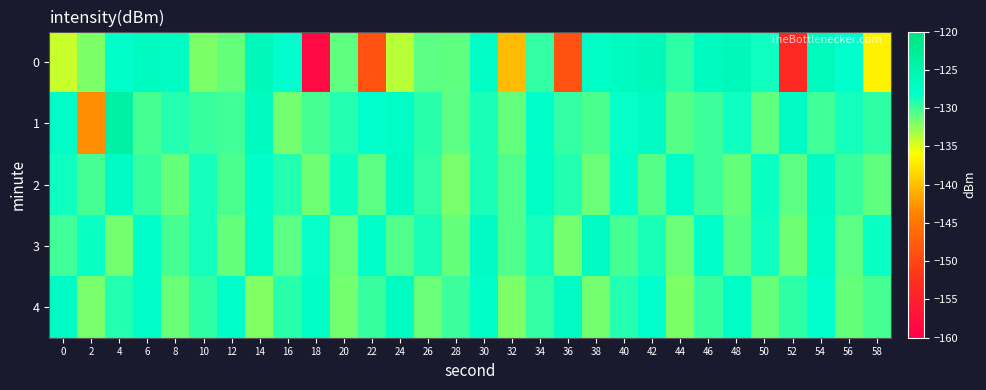

Reading left to right, transcribe all the data shown in this chart.

0: 0=-134.3	2=-132.0	4=-127.9	6=-127.0	8=-127.1	10=-132.0	12=-131.2	14=-126.2	16=-128.1	18=-158.3	20=-131.1	22=-148.9	24=-133.8	26=-130.8	28=-131.1	30=-127.4	32=-140.3	34=-129.6	36=-148.8	38=-127.5	40=-126.7	42=-126.3	44=-129.5	46=-126.8	48=-126.4	50=-128.6	52=-153.6	54=-126.6	56=-128.0	58=-136.8
1: 0=-127.6	2=-143.1	4=-123.9	6=-130.3	8=-129.1	10=-129.8	12=-130.1	14=-127.0	16=-131.7	18=-130.2	20=-129.2	22=-128.1	24=-127.5	26=-129.3	28=-130.8	30=-128.9	32=-131.2	34=-127.8	36=-129.6	38=-130.4	40=-128.2	42=-127.1	44=-130.7	46=-129.9	48=-128.5	50=-131.0	52=-127.3	54=-130.1	56=-128.7	58=-129.5
2: 0=-128.5	2=-130.2	4=-127.3	6=-129.8	8=-131.1	10=-128.6	12=-130.4	14=-127.7	16=-129.2	18=-131.5	20=-128.3	22=-130.9	24=-127.1	26=-129.6	28=-131.8	30=-128.8	32=-130.5	34=-127.4	36=-129.1	38=-131.3	40=-128.1	42=-130.7	44=-127.6	46=-129.9	48=-131.2	50=-128.4	52=-130.8	54=-127.2	56=-129.7	58=-131.0
3: 0=-130.1	2=-128.4	4=-131.6	6=-127.9	8=-130.3	10=-128.7	12=-131.2	14=-127.5	16=-130.8	18=-128.2	20=-131.4	22=-127.8	24=-130.6	26=-128.9	28=-131.1	30=-127.3	32=-130.5	34=-128.6	36=-131.7	38=-127.1	40=-130.2	42=-128.8	44=-131.3	46=-127.7	48=-130.7	50=-128.5	52=-131.5	54=-127.4	56=-130.9	58=-128.3
4: 0=-127.2	2=-131.8	4=-129.1	6=-127.6	8=-131.4	10=-129.5	12=-127.9	14=-132.1	16=-129.3	18=-127.4	20=-131.7	22=-129.8	24=-127.1	26=-131.3	28=-130.0	30=-127.7	32=-132.0	34=-129.6	36=-127.3	38=-131.6	40=-129.2	42=-128.0	44=-131.9	46=-129.7	48=-127.5	50=-131.1	52=-129.4	54=-128.1	56=-131.2	58=-130.3